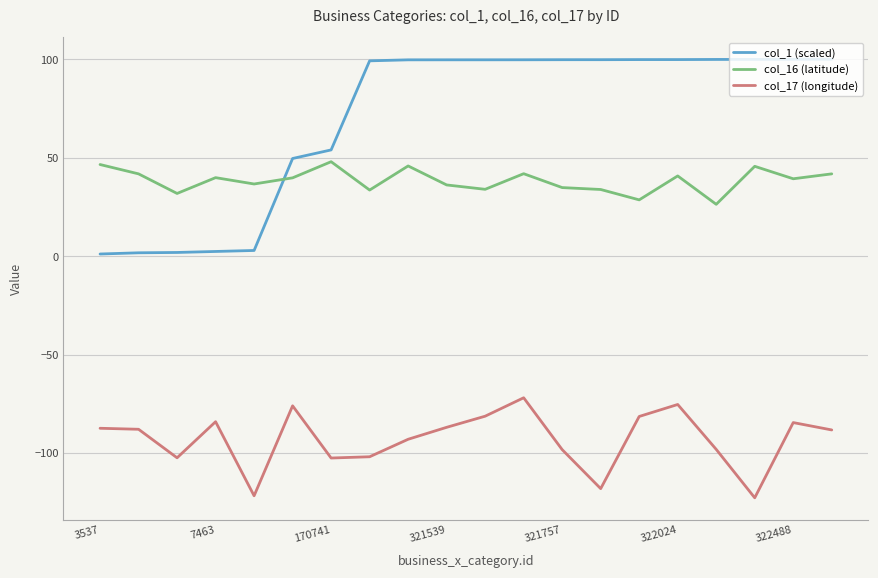

List the series in order of their peak value, highest first.

col_1 (scaled), col_16 (latitude), col_17 (longitude)